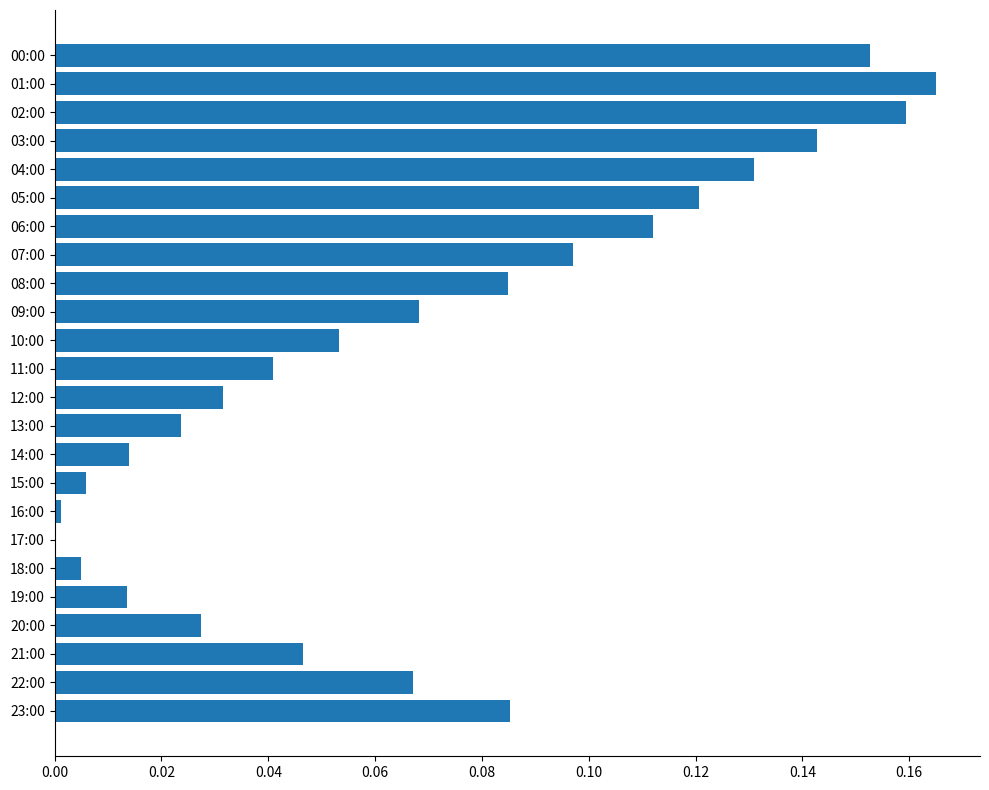

What is the sum of all values?

1.6